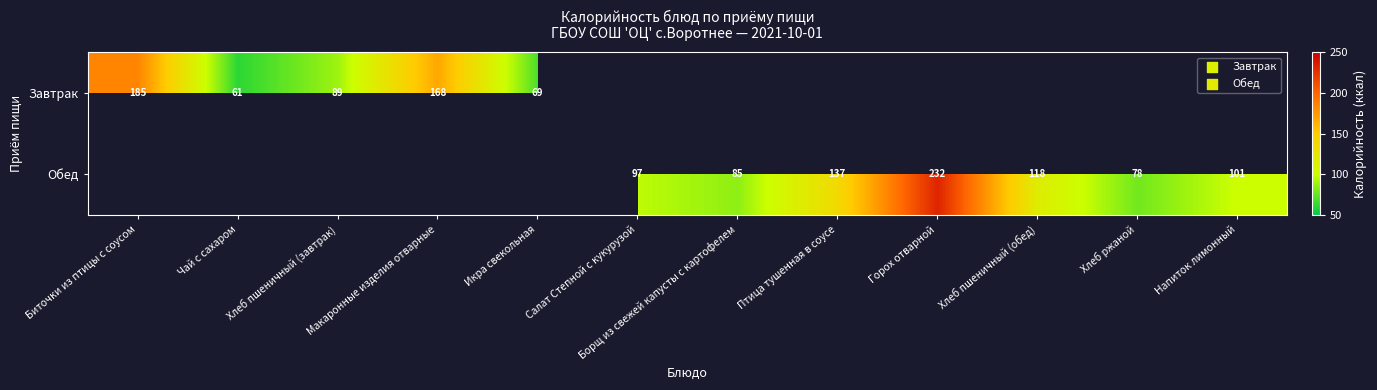

Count the number of categories in the chart.

12